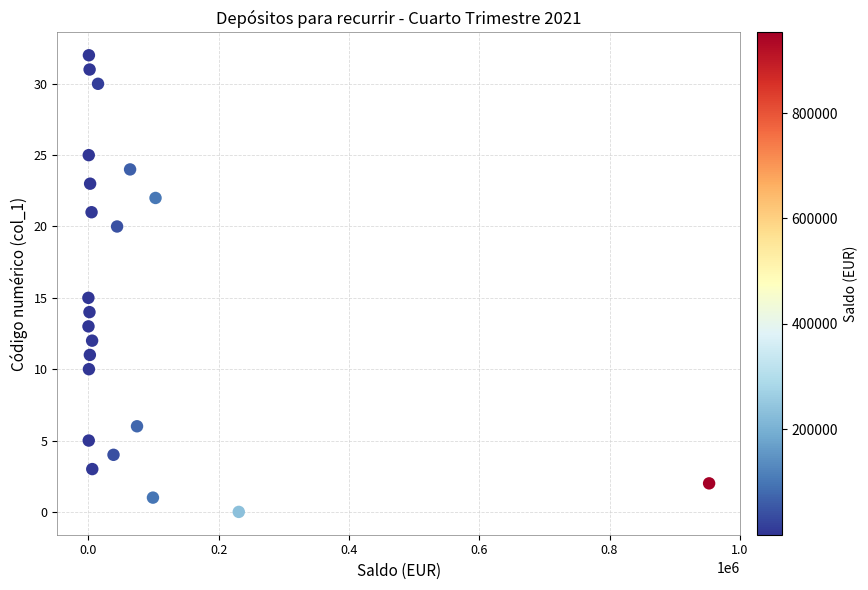

What Y value in the scatter plot is closest to 16?

15